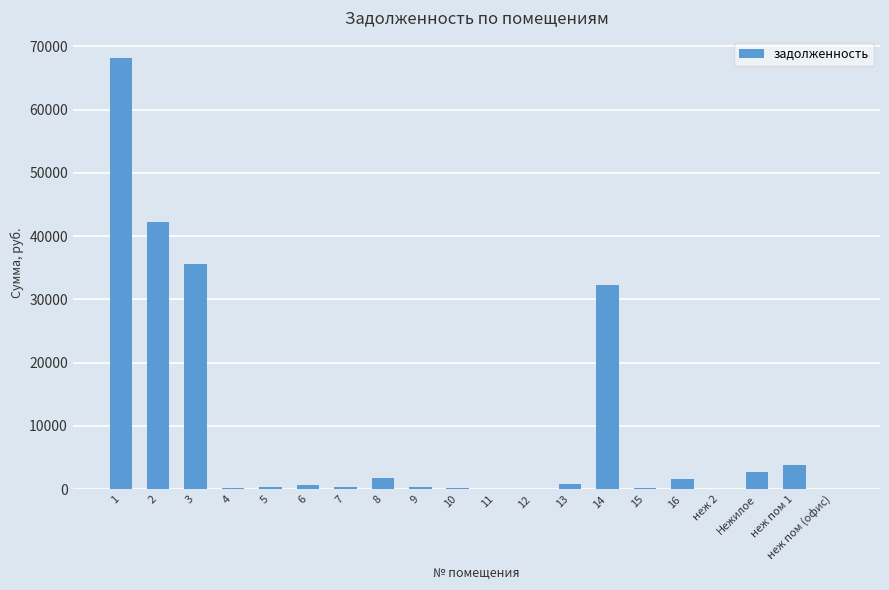

Count the number of data series in this chart.

1